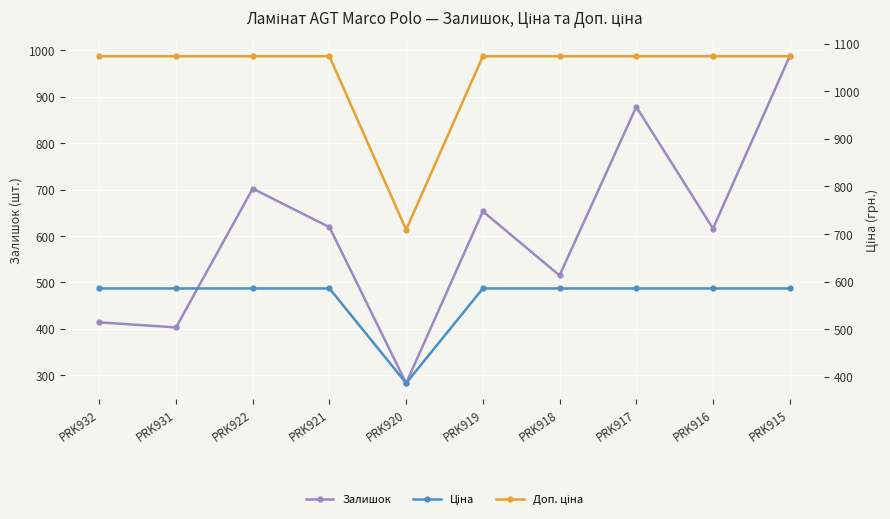

What is the spread (max minus min) of values at PRK919?

488.2